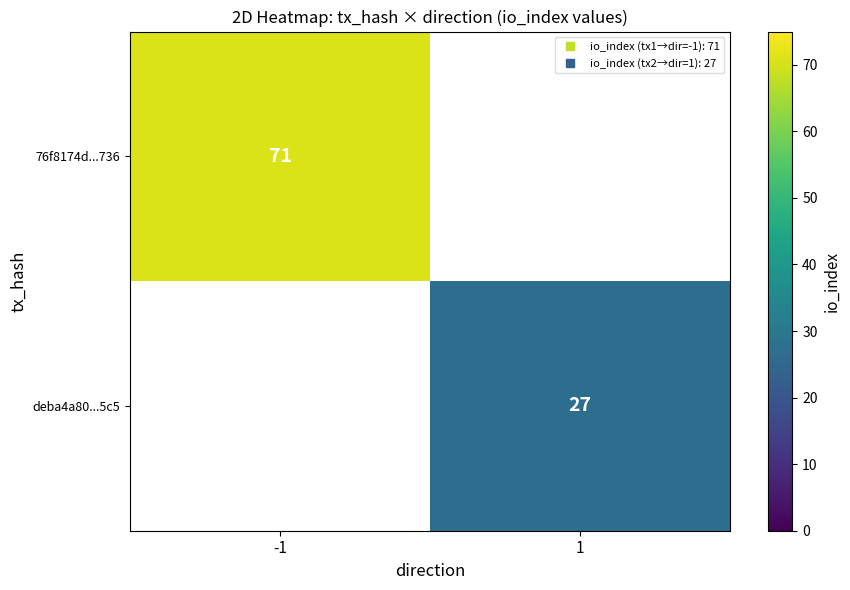

Read the deba4a80...5c5 value at 1.

27